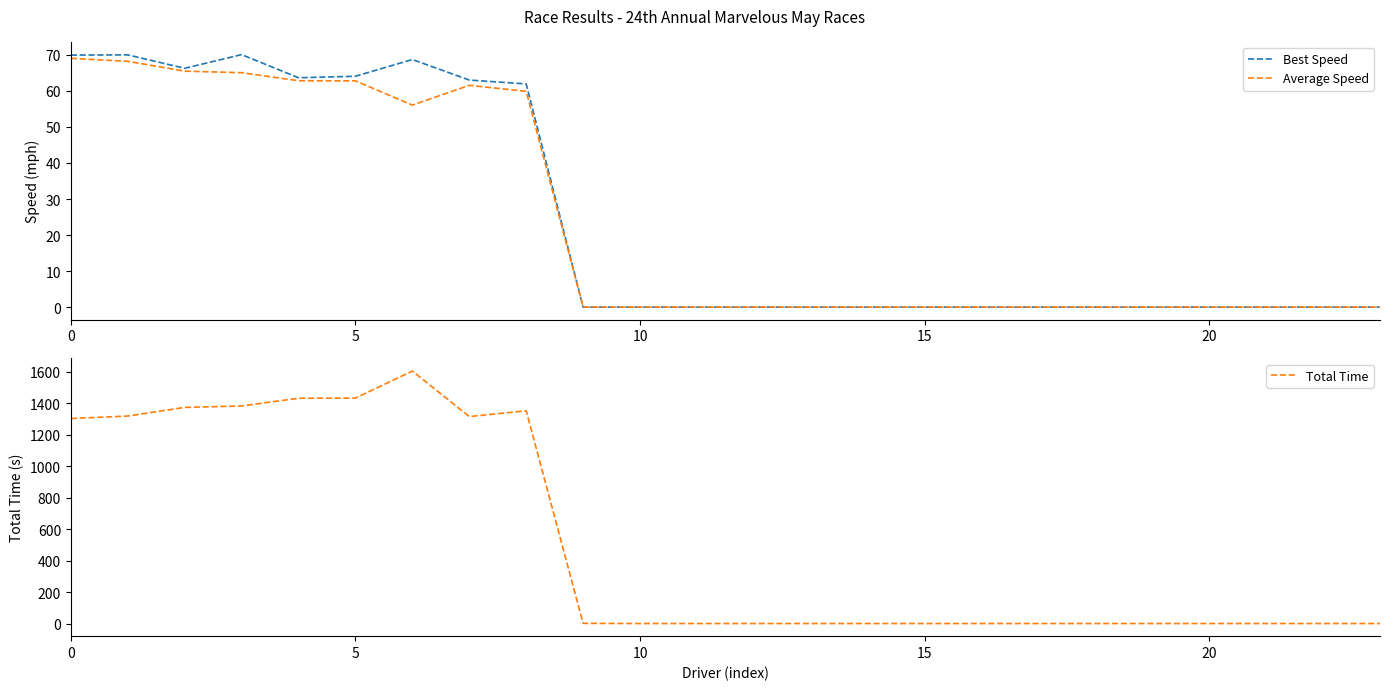

Between 8 and 10, which series saw the biggest shift?

Total Time